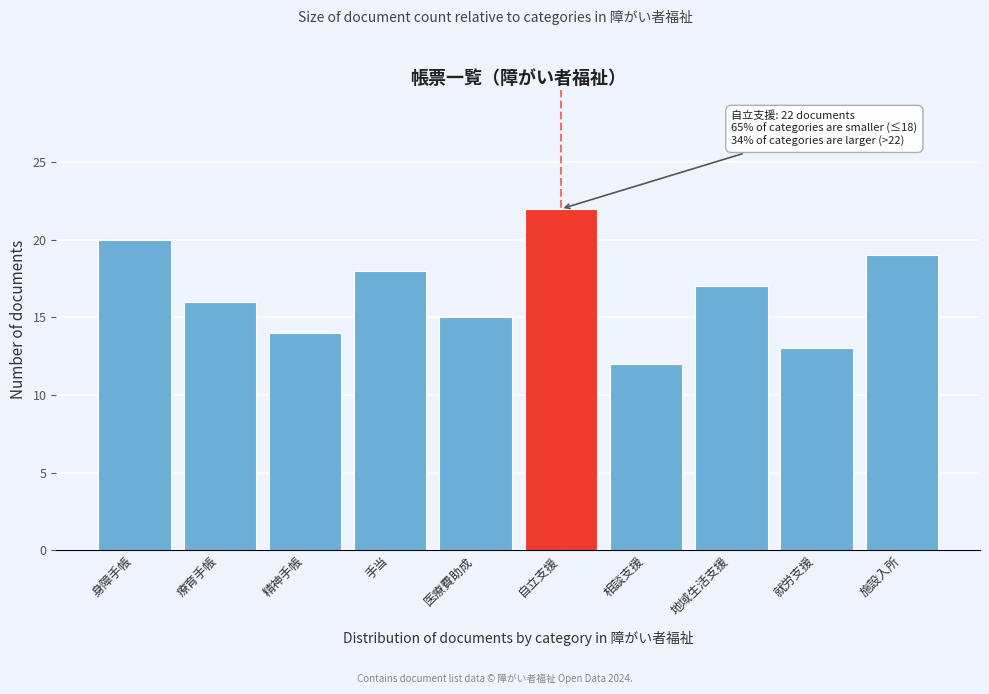

Reading left to right, extract all data points from this chart.

身障手帳=20	療育手帳=16	精神手帳=14	手当=18	医療費助成=15	自立支援=22	相談支援=12	地域生活支援=17	就労支援=13	施設入所=19